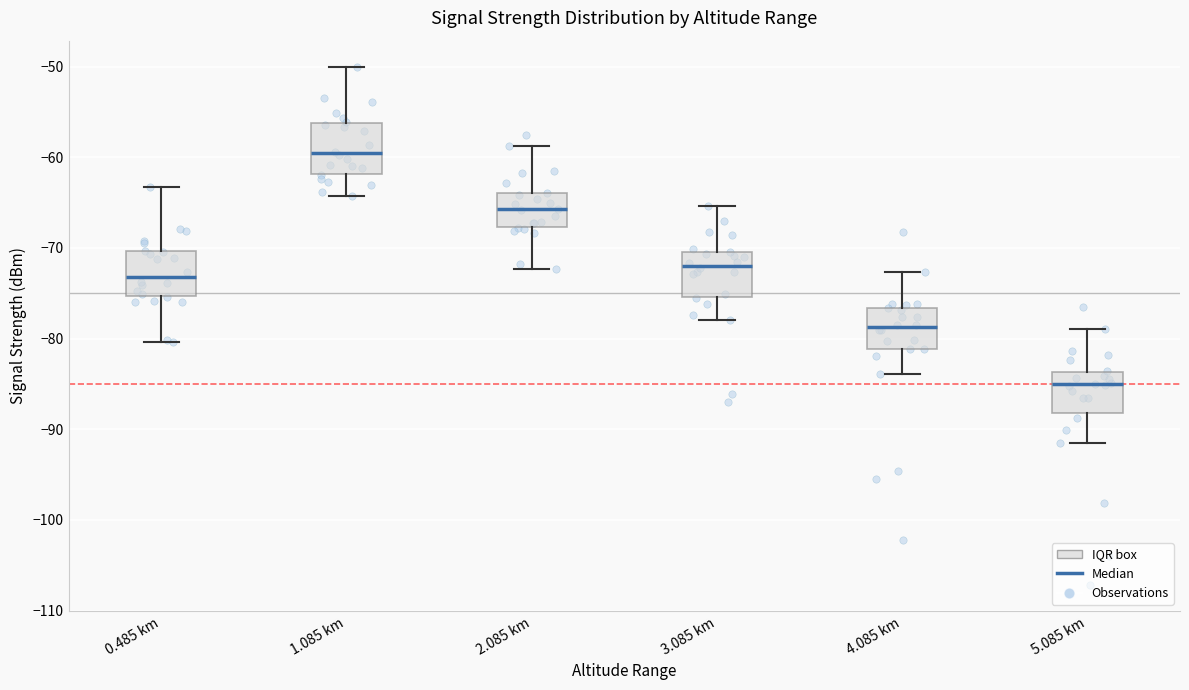

Reading left to right, transcribe this box plot: for each box, give where its median line is, the range the box spans, and where its two whiskers end, as read against the y-axis. The values are not printed on the chart, so give them approximately, as read against the axis.

0.485 km: median -73, box -75 to -70, whiskers -80 to -63
1.085 km: median -60, box -62 to -56, whiskers -64 to -50
2.085 km: median -66, box -68 to -64, whiskers -72 to -59
3.085 km: median -72, box -75 to -70, whiskers -78 to -65
4.085 km: median -79, box -81 to -77, whiskers -84 to -73
5.085 km: median -85, box -88 to -84, whiskers -91 to -79